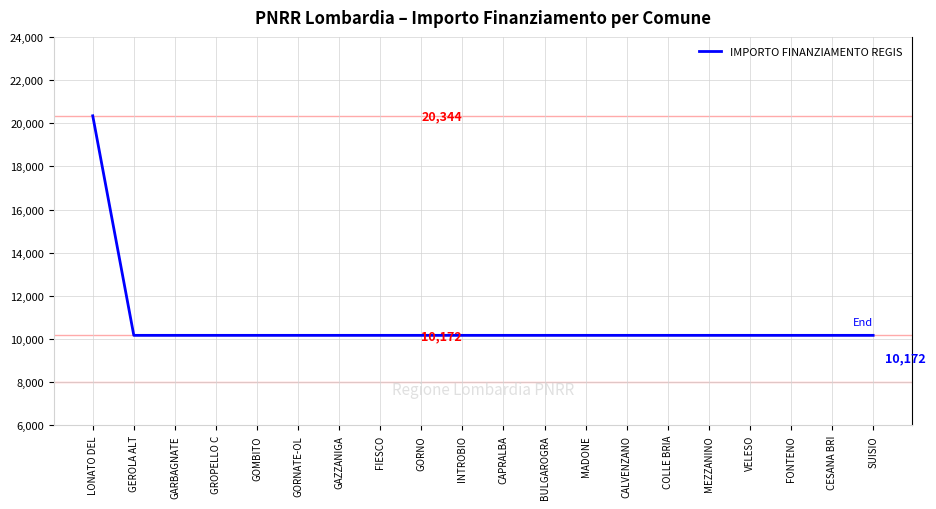

What is the ratio of the value at CAPRALBA to the value at FONTENO?

1.0